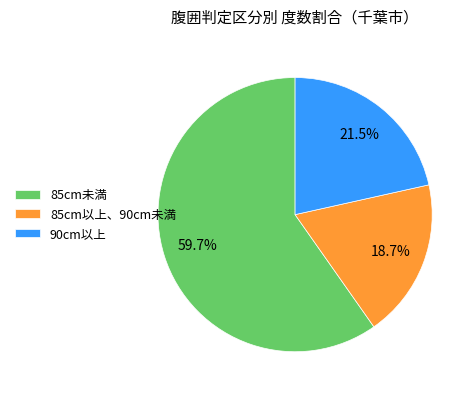

What percentage is the 85cm以上、90cm未満 slice, to the nearest percent?

19%